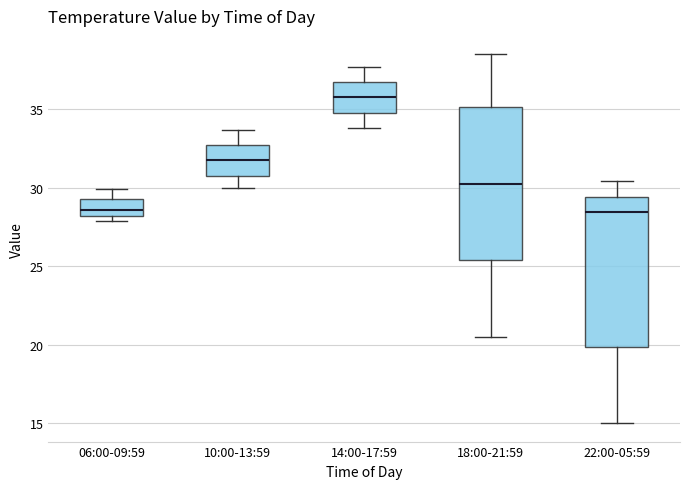

Reading left to right, read every box against the y-axis: the position of its median line, the range the box covers, and the ends of its whiskers. The values are not printed on the chart, so give them approximately, as read against the axis.

06:00-09:59: median 28.5, box 28.0 to 29.5, whiskers 28.0 (just below the box's lower edge) to 30.0
10:00-13:59: median 32.0, box 31.0 to 32.5, whiskers 30.0 to 33.5
14:00-17:59: median 36.0, box 35.0 to 36.5, whiskers 34.0 to 37.5
18:00-21:59: median 30.5, box 25.5 to 35.0, whiskers 20.5 to 38.5
22:00-05:59: median 28.5, box 20.0 to 29.5, whiskers 15.0 to 30.5